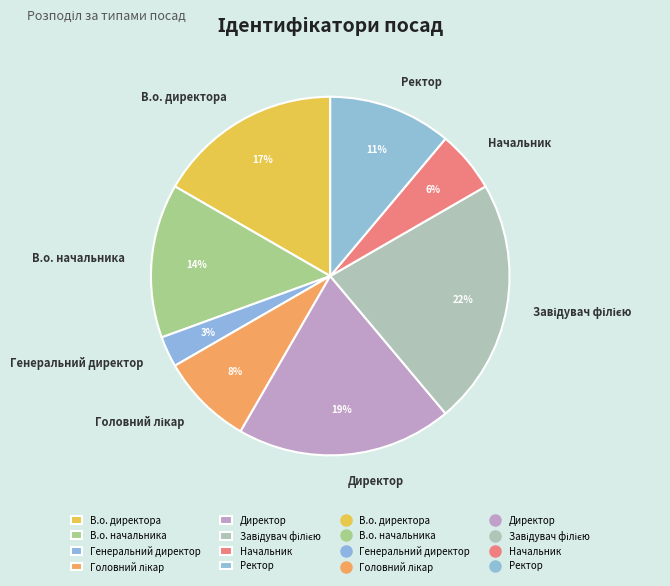

How many slices are in this pie chart?

8